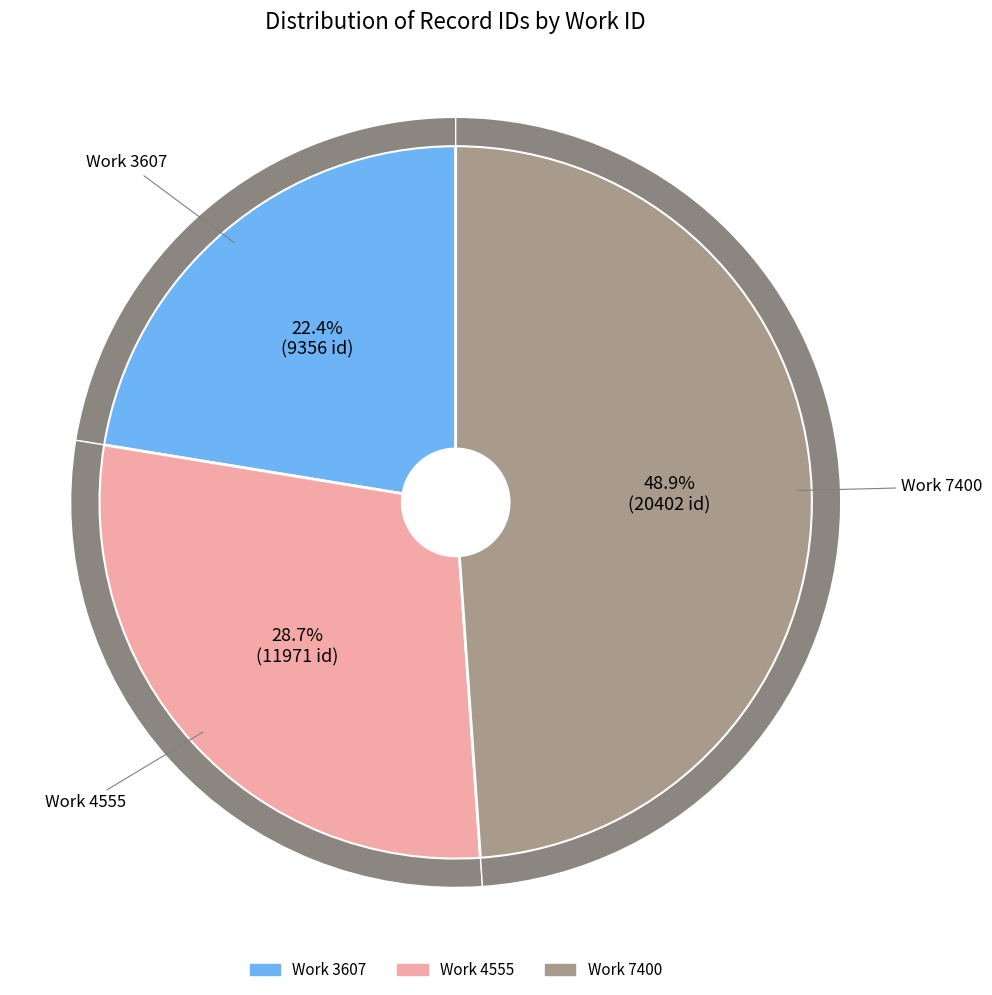

Rank the categories by value from highest to lowest.

7400, 4555, 3607